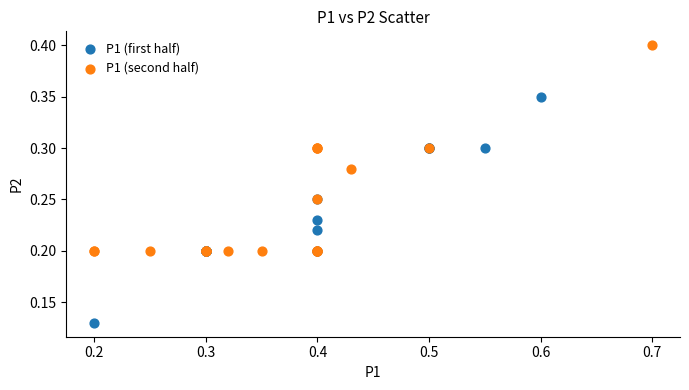

What are all the series names shown in the legend?

P1 (first half), P1 (second half)